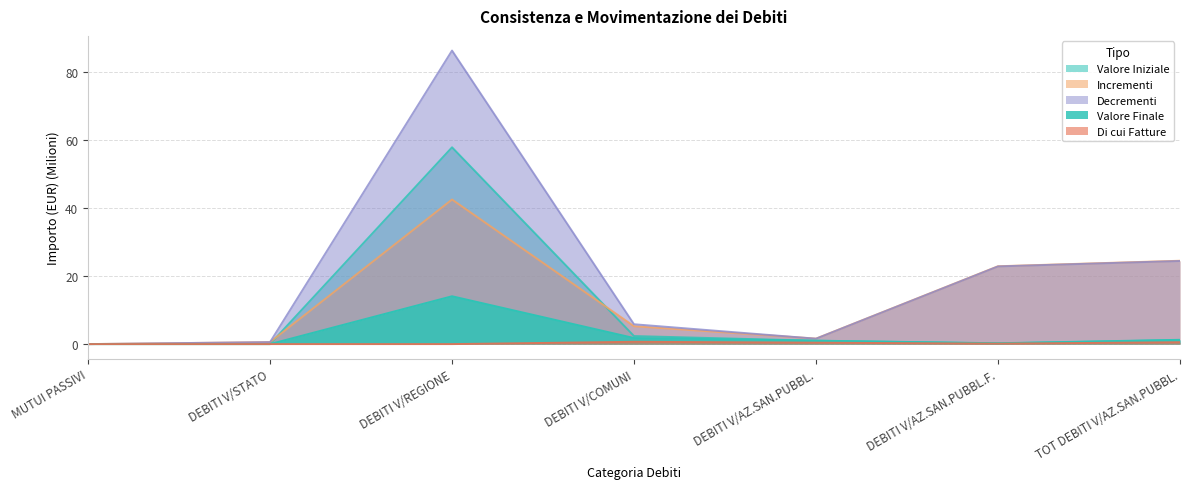

In valore_iniziale, how many points are lower than both neighbors (excluding endpoints)?

1